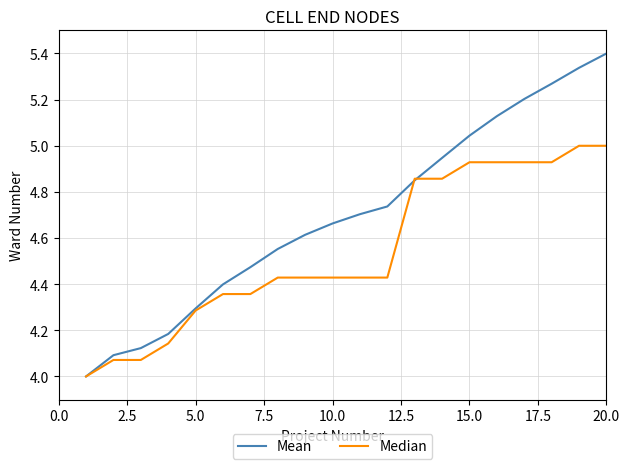

Which series has the largest range (max minus min)?

Mean